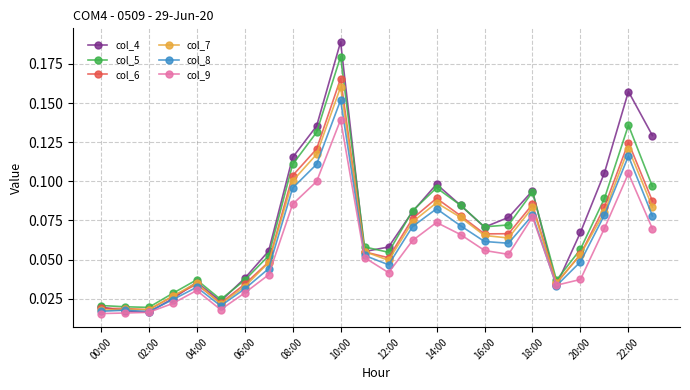

Which series has the largest range (max minus min)?

col_4